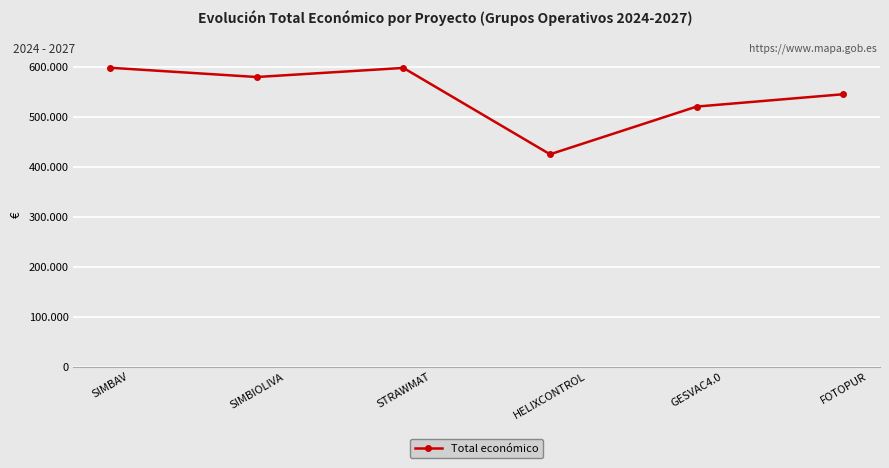

Does the chart have visible grid lines?

Yes